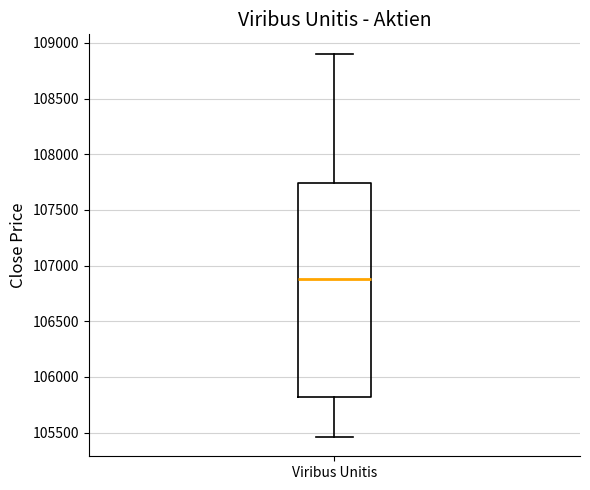

Read this box plot against the y-axis: the position of the median line, the range covered by the box, and the ends of both whiskers. The values are not printed on the chart, so give them approximately, as read against the axis.

median 106900, box 105800 to 107750, whiskers 105450 to 108900